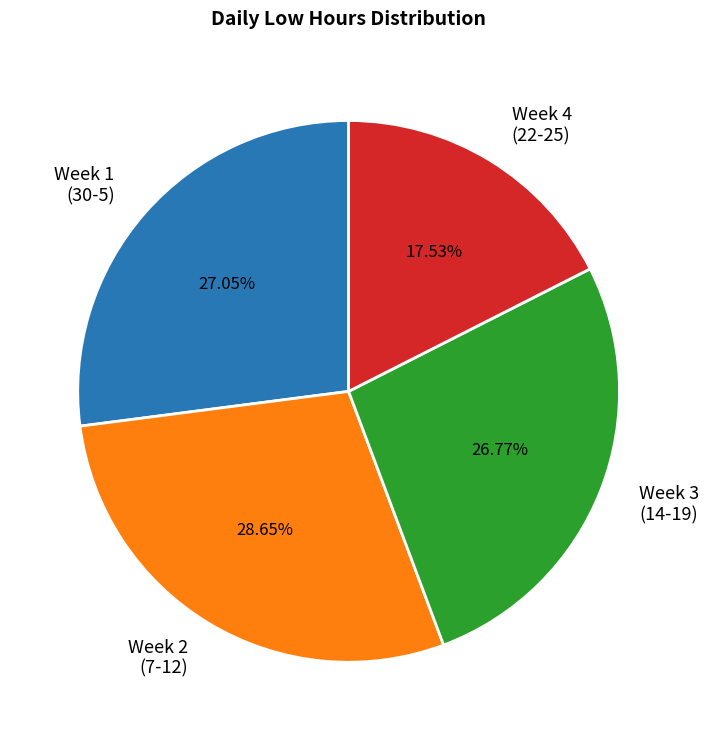

Between Week 3 (14-19) and Week 4 (22-25), which is larger?

Week 3 (14-19)